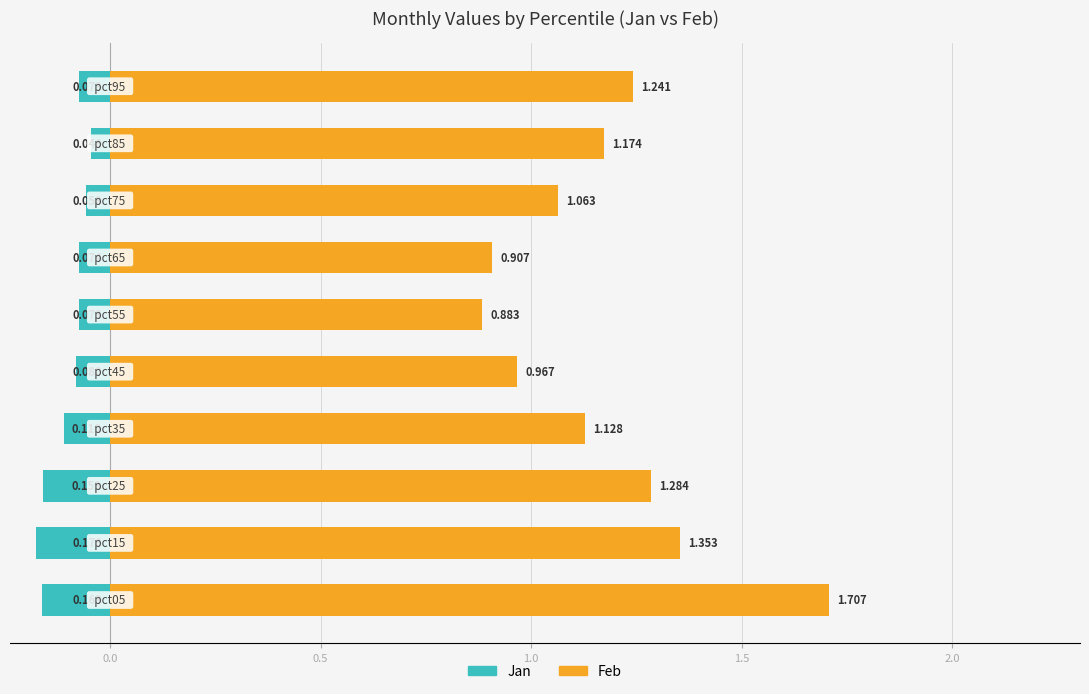

What are all the series names shown in the legend?

Jan, Feb